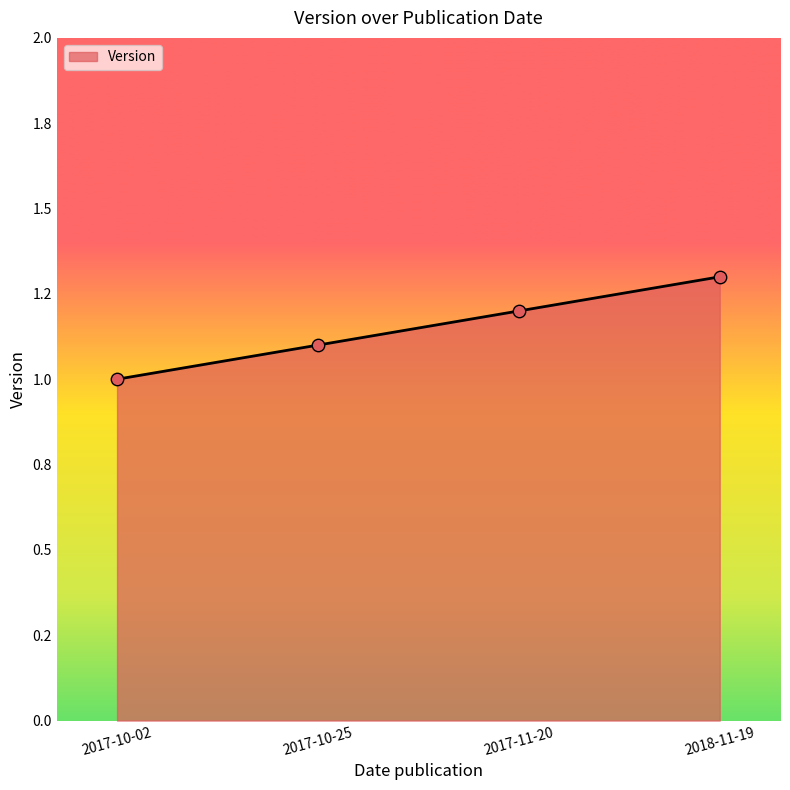

Which has a higher value, 2017-10-02 or 2017-11-20?

2017-11-20